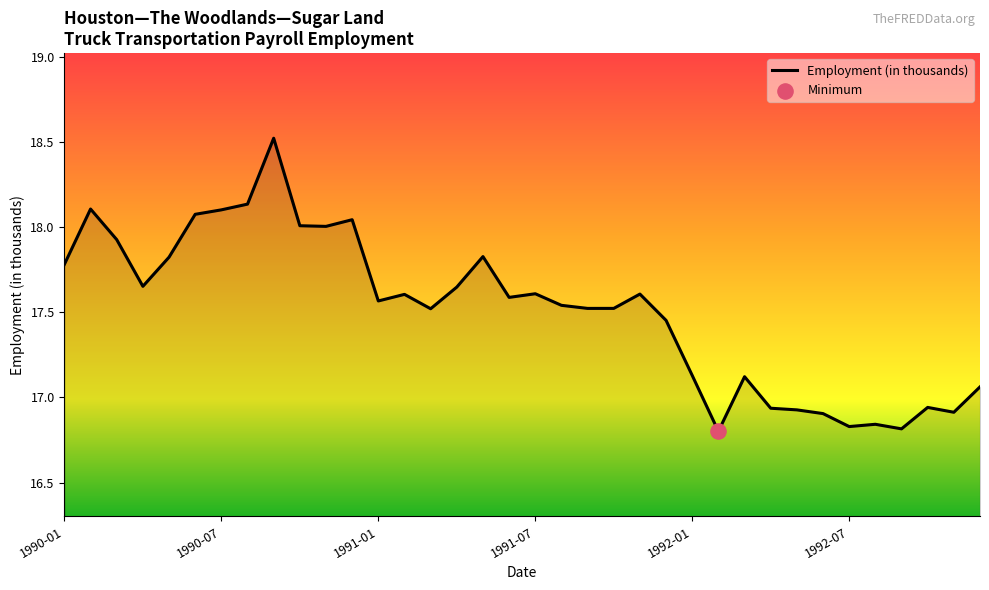

What is the maximum value shown in the chart?

18.5